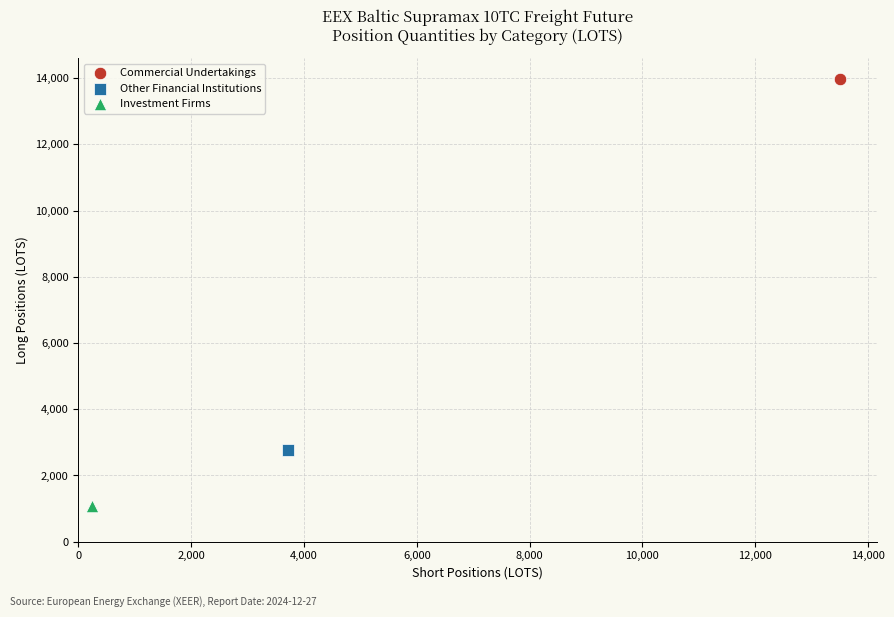

What are all the series names shown in the legend?

Commercial Undertakings, Other Financial Institutions, Investment Firms